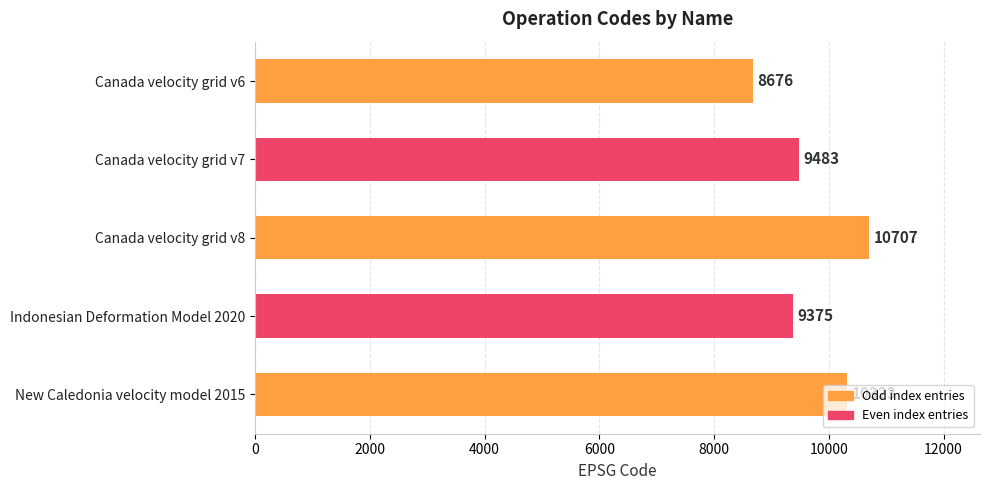

Where is the data nearest to the value 9691?

Canada velocity grid v7